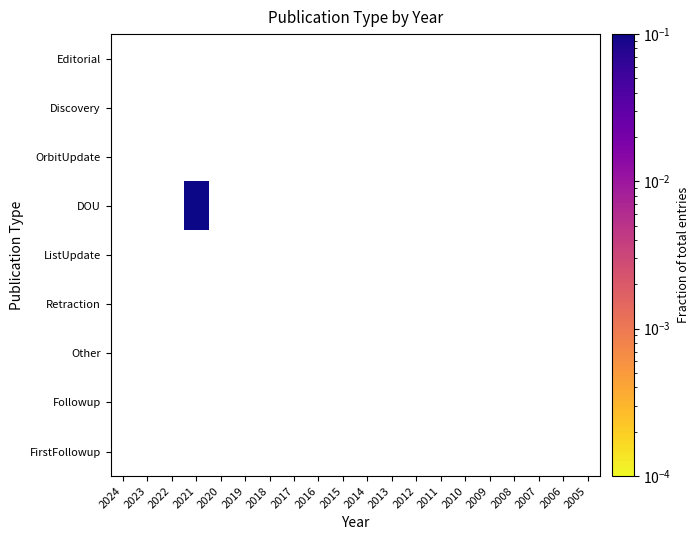

List the series in order of their overall mean, highest first.

Editorial, Discovery, OrbitUpdate, DOU, ListUpdate, Retraction, Other, Followup, FirstFollowup